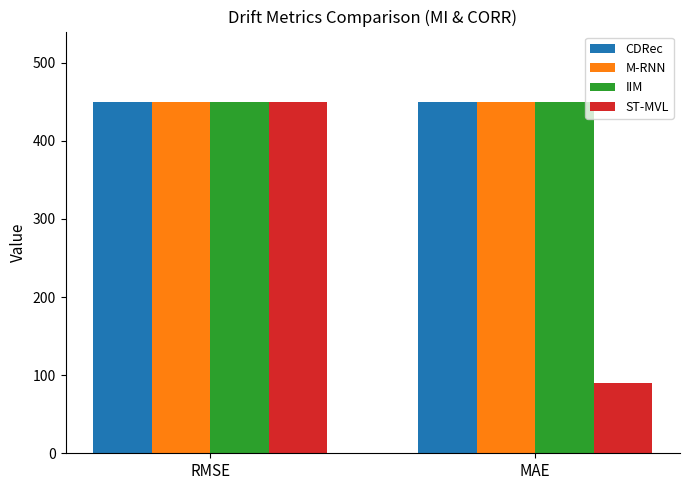

Is the value of ST-MVL at MAE greater than the value of M-RNN at RMSE?

No